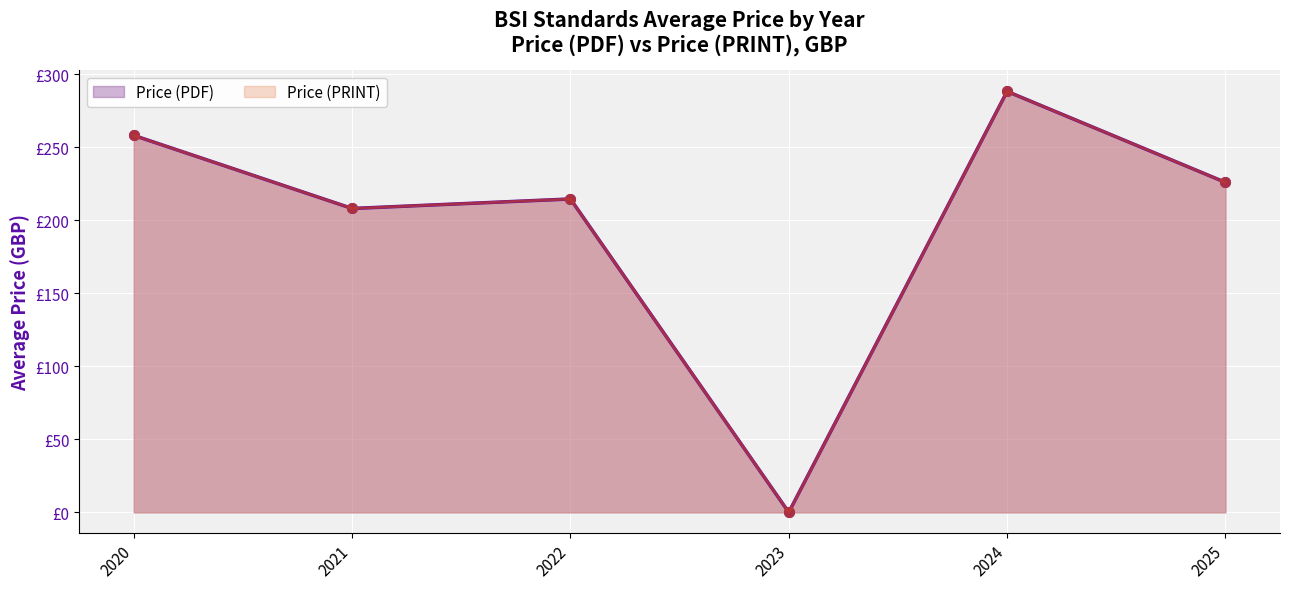

True or false: Price (PDF) has more than 1 points higher than both neighbors.

True